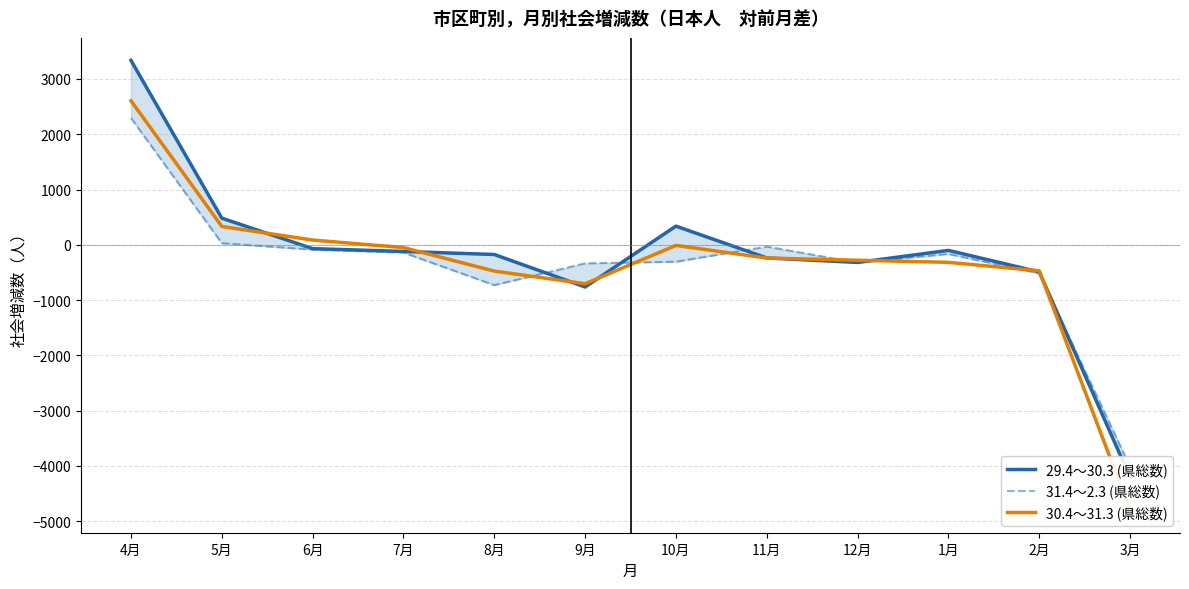

Does the chart have visible grid lines?

Yes